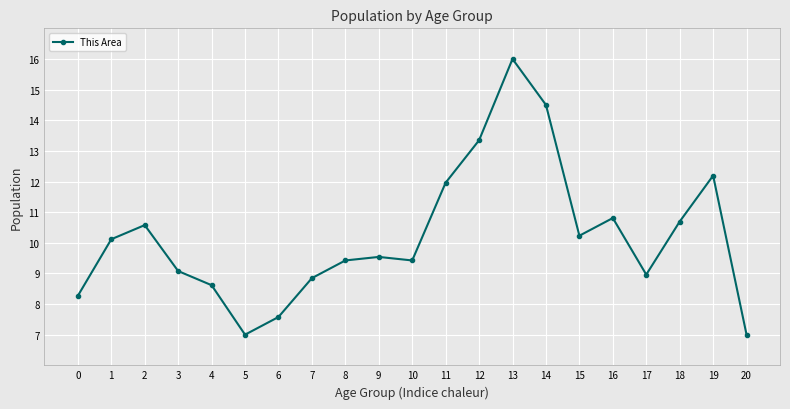

What is the change in value from 17 to 20?

-2.0